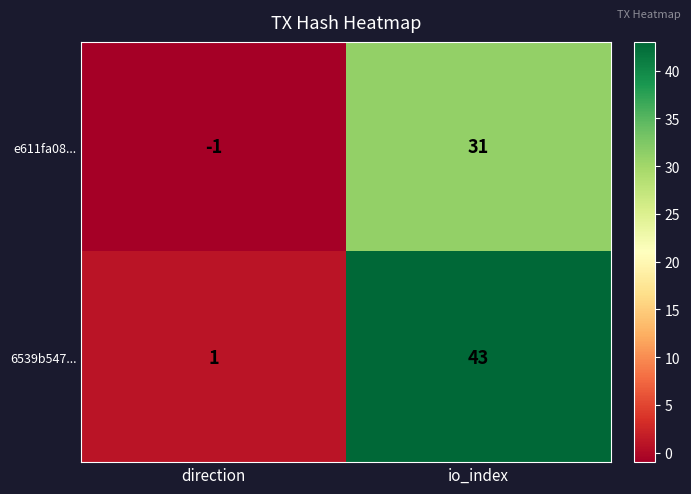

Which series has the largest total across all categories?

6539b547...